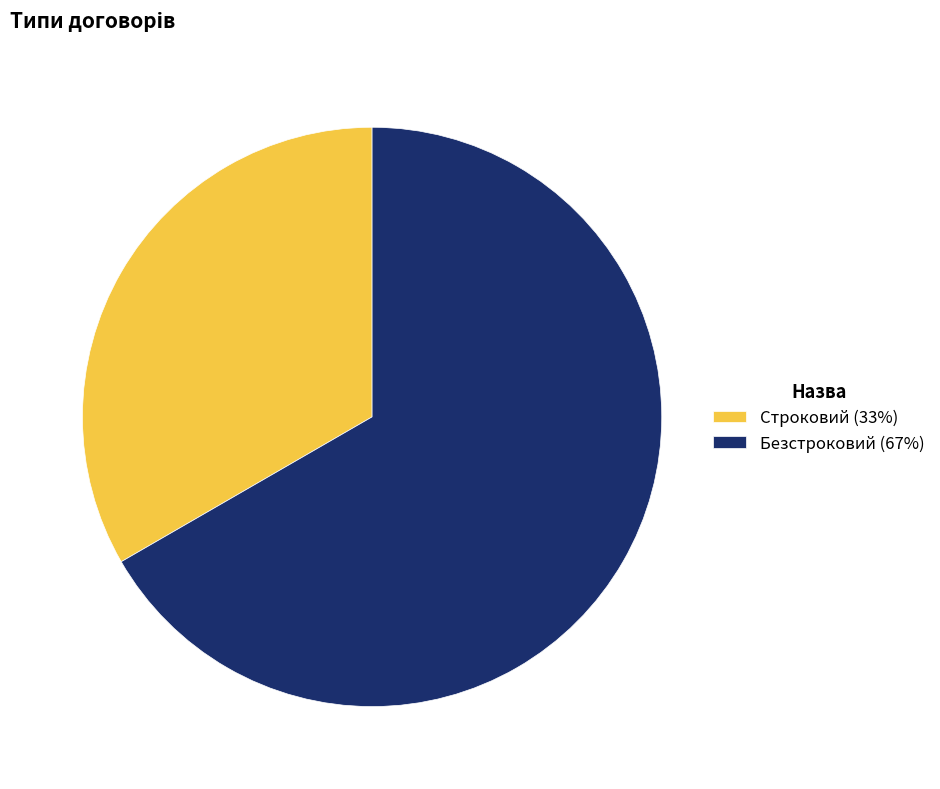

How many segments does this pie chart have?

2